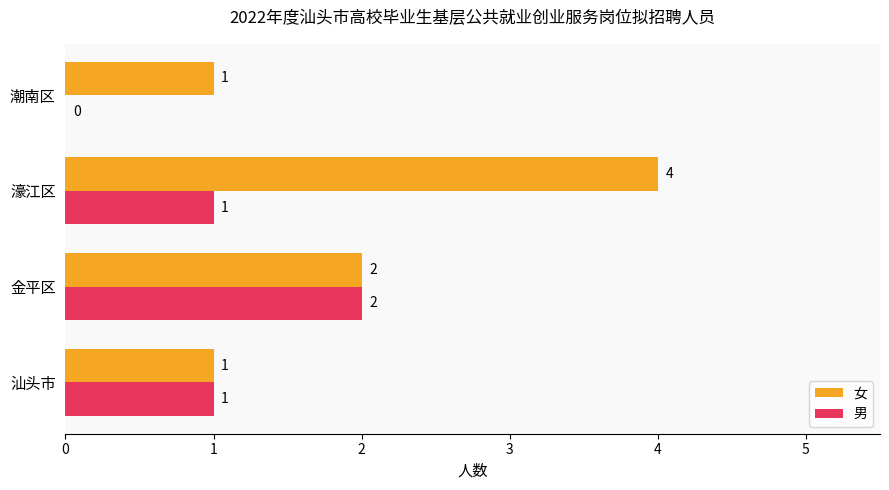

What is the sum of all 男 values?

4